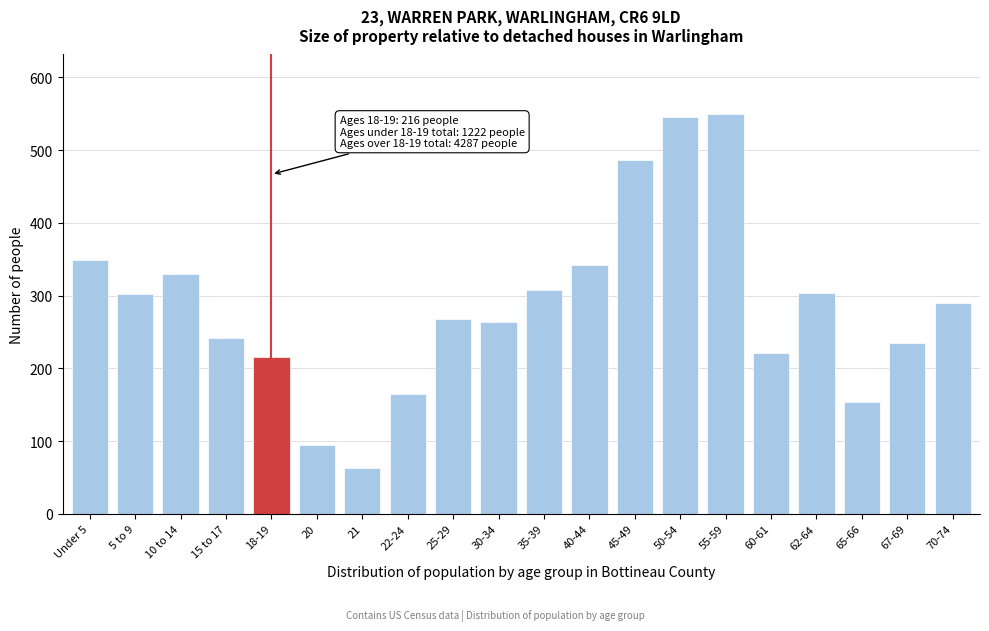

Which category has the lowest value across all series?

21